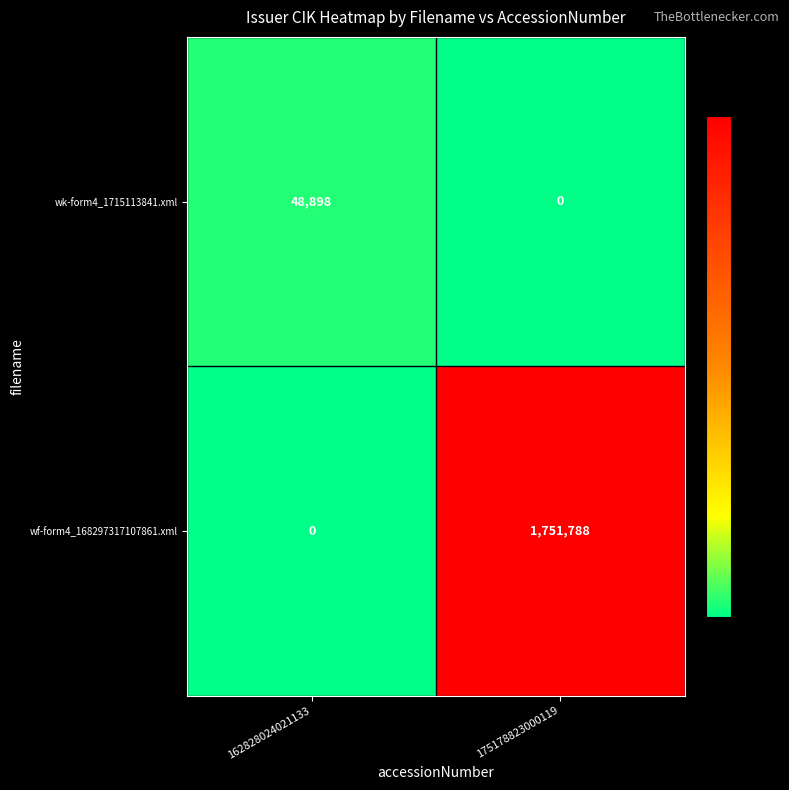

What is the spread (max minus min) of values at 162828024021133?

48898